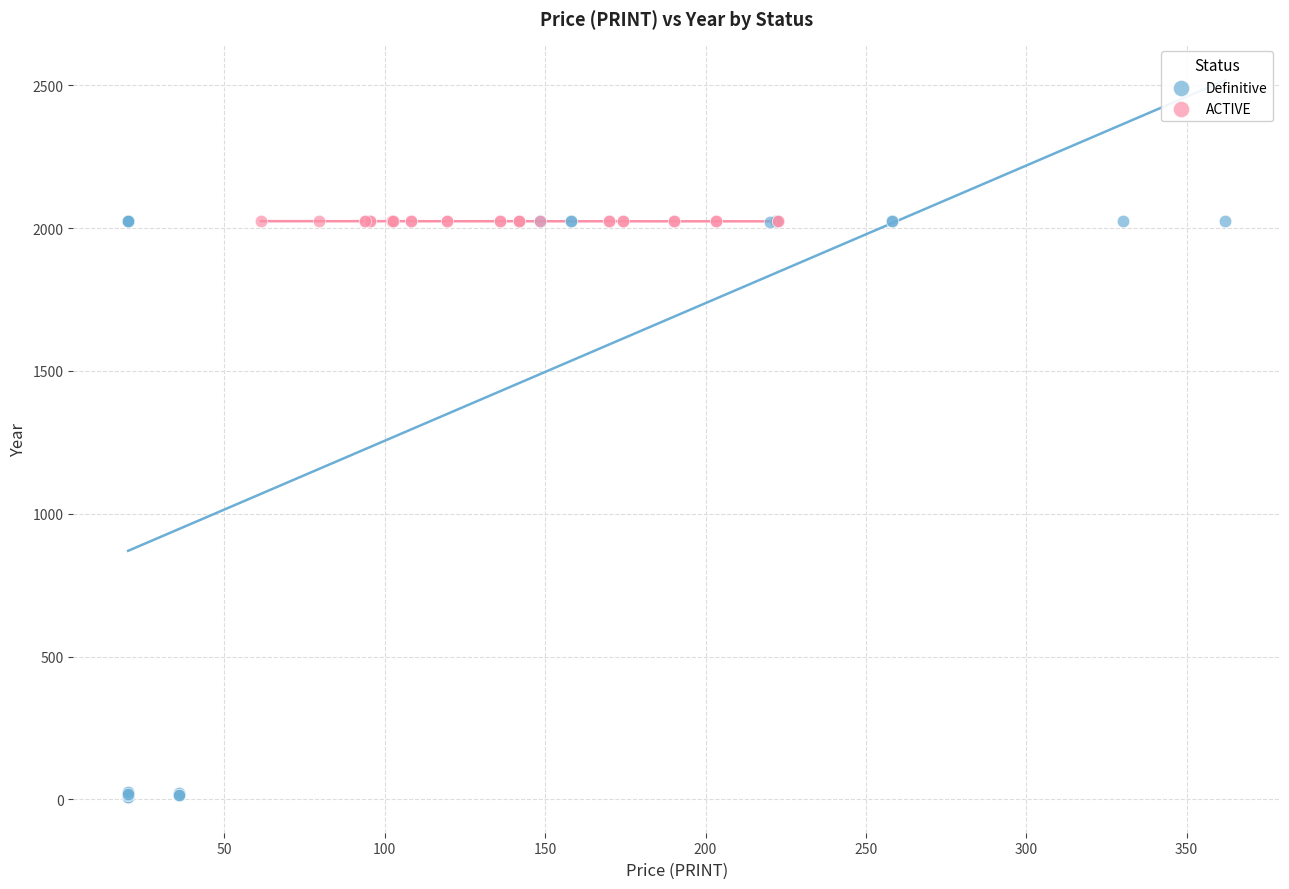

Which series reaches the minimum Y coordinate?

Definitive